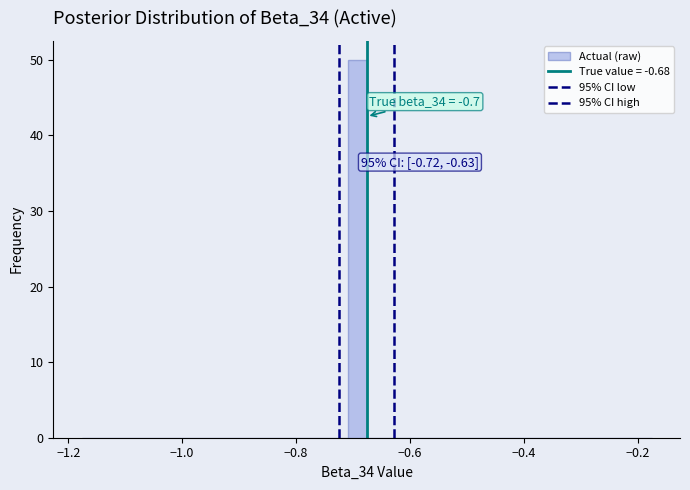

Around what value on the x-axis is the tallest bar? Give the approximate position of its centre, as read against the axis.

-0.70